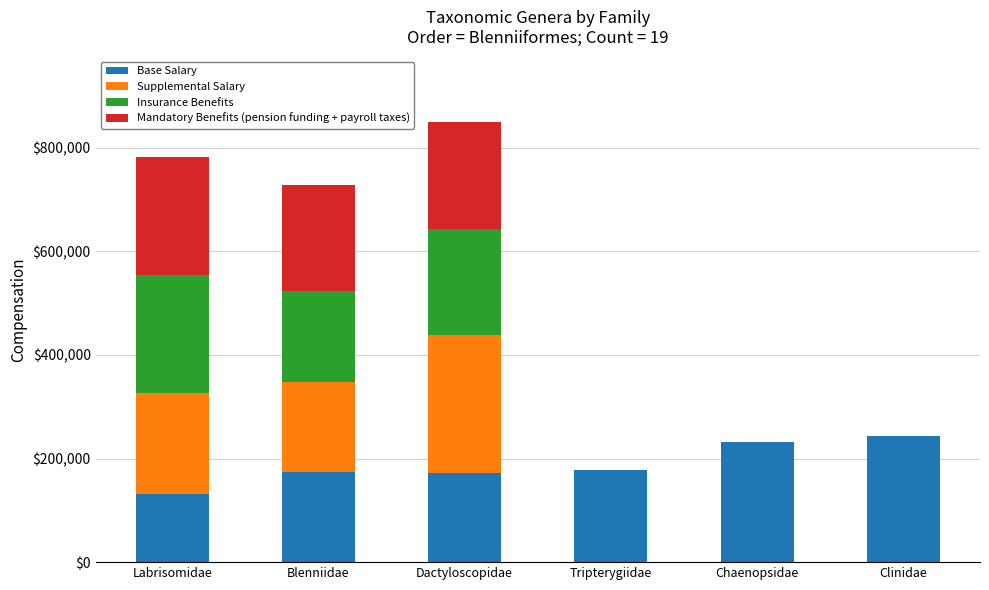

The Base Salary series shows 132421 at Labrisomidae. True or false?

True